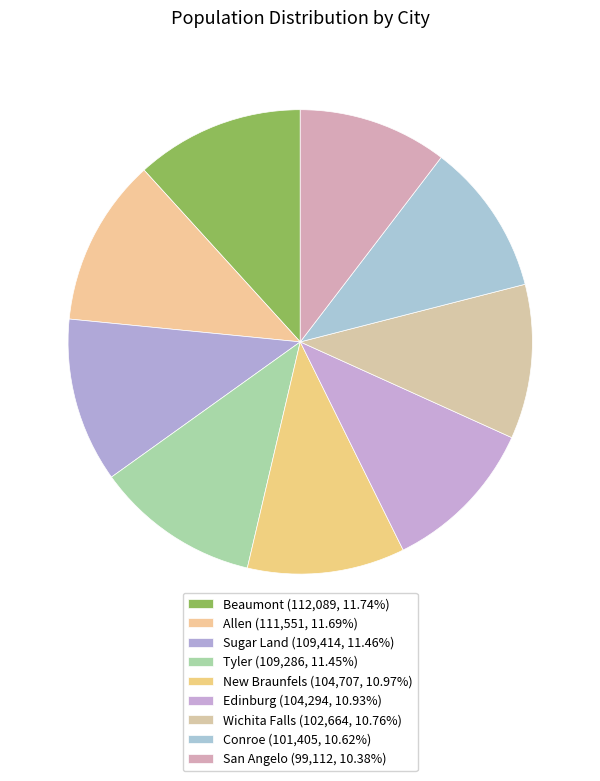

To the nearest percent, what is the difference between the largest and smallest slice percentages?

1%